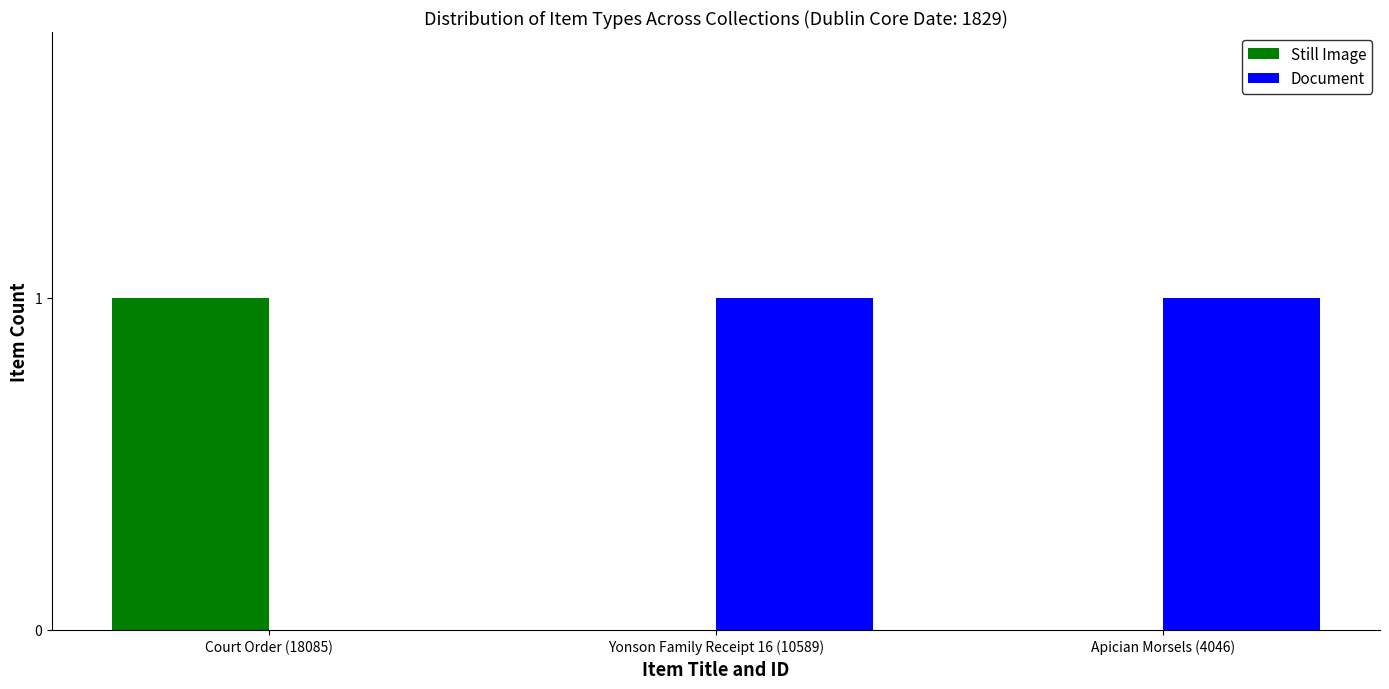

The value of Still Image at Apician Morsels (4046) is 0. True or false?

True